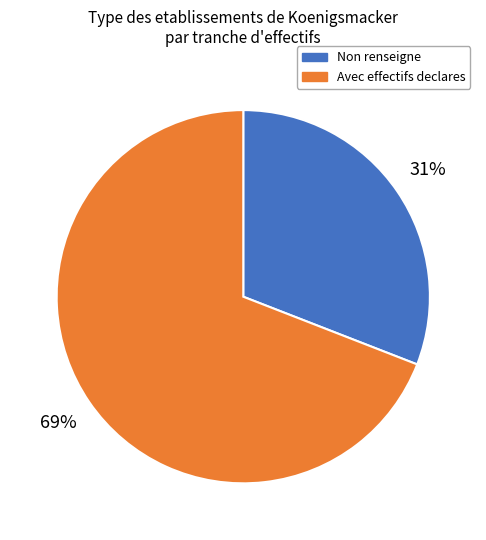

Is there any slice that represents more than half of the pie?

Yes